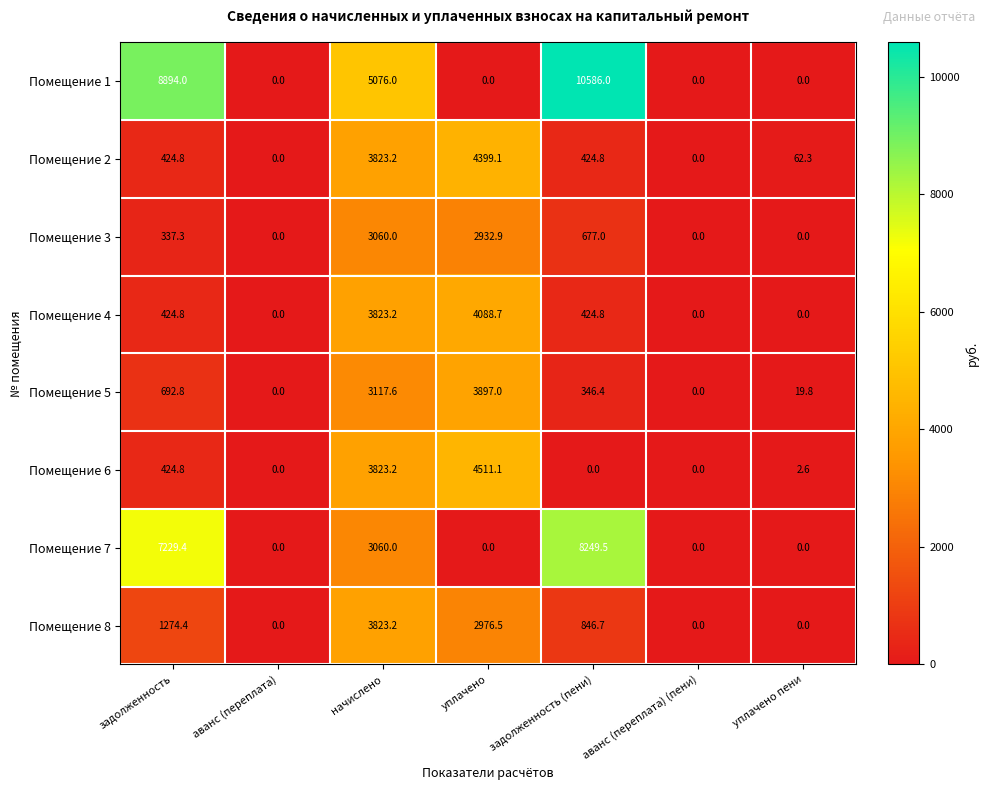

What is the difference between the Помещение 4 values at задолженность and уплачено пени?

424.8